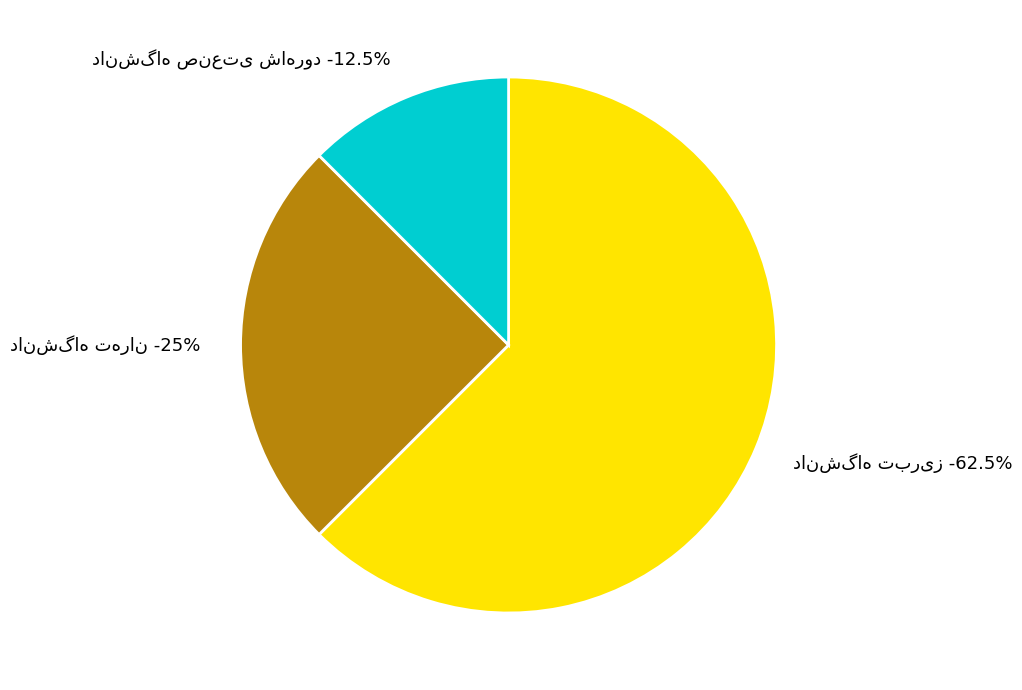

To the nearest percent, what is the difference between the largest and smallest slice percentages?

50%